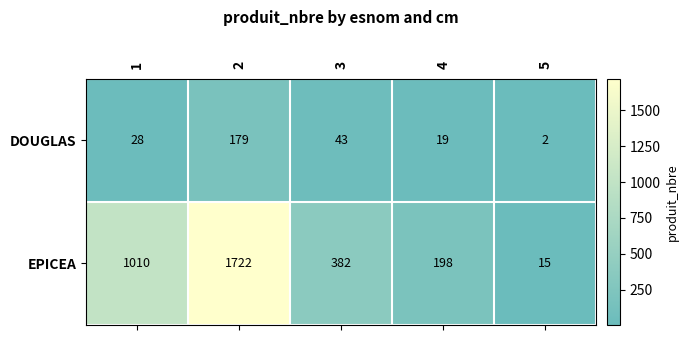

Which series has the widest spread of values?

EPICEA